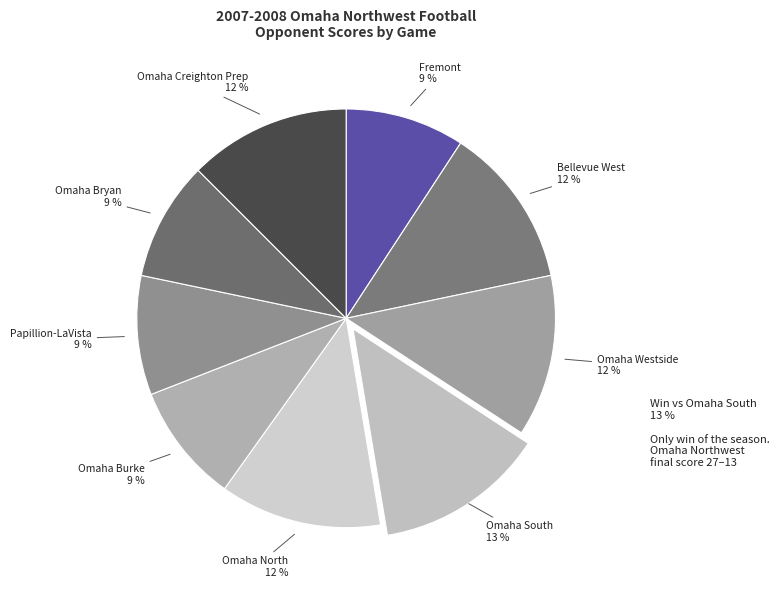

The Bellevue West slice represents 12% of the pie. True or false?

True